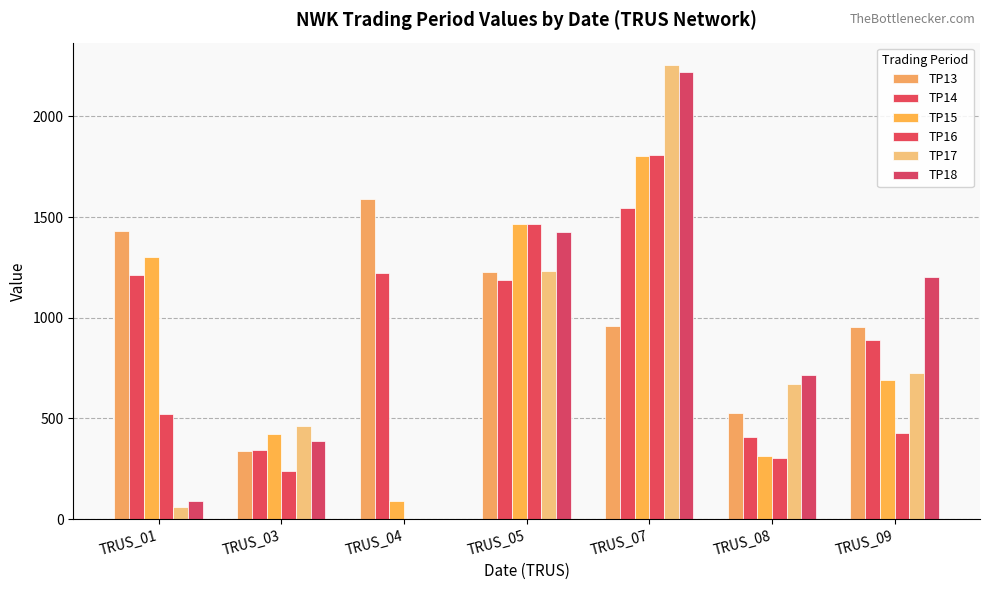

The value of TP18 at TRUS_04 is -1268. True or false?

False